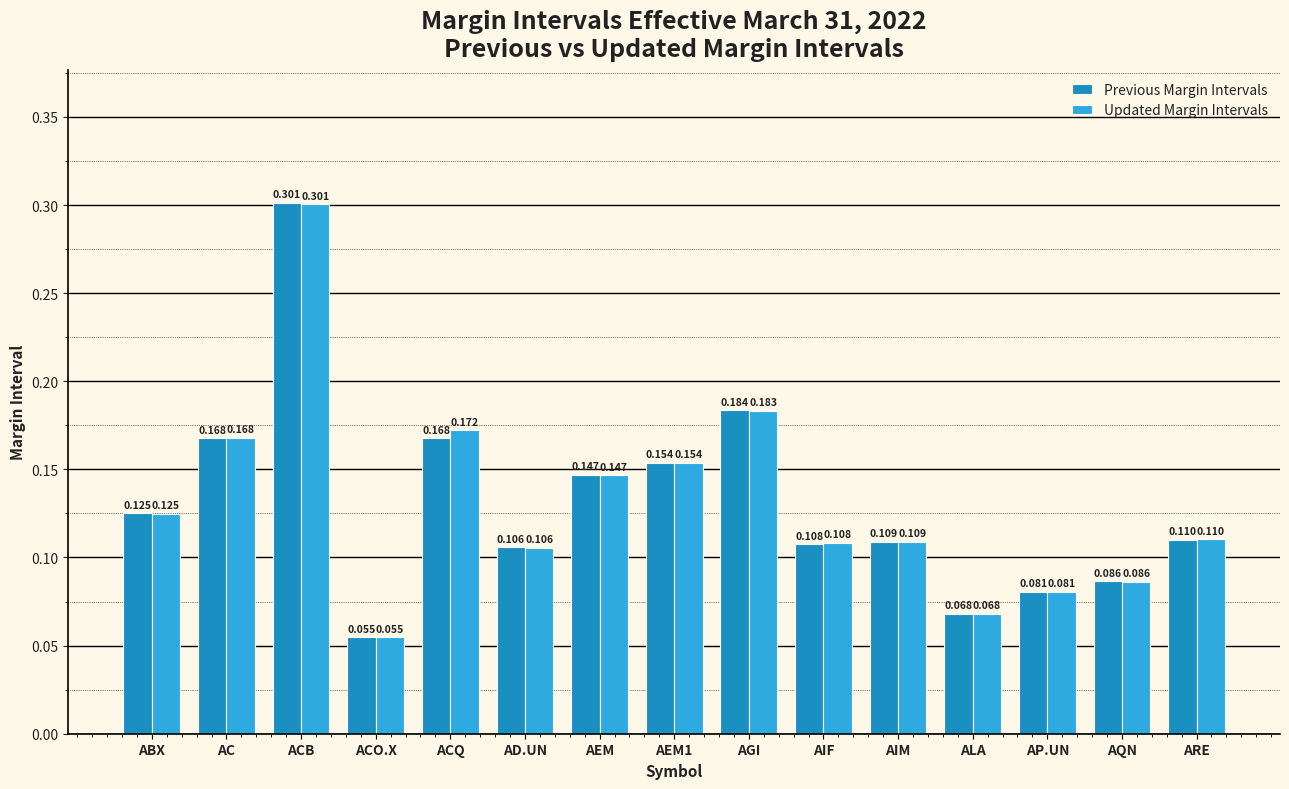

Which series has the largest total across all categories?

Updated Margin Intervals